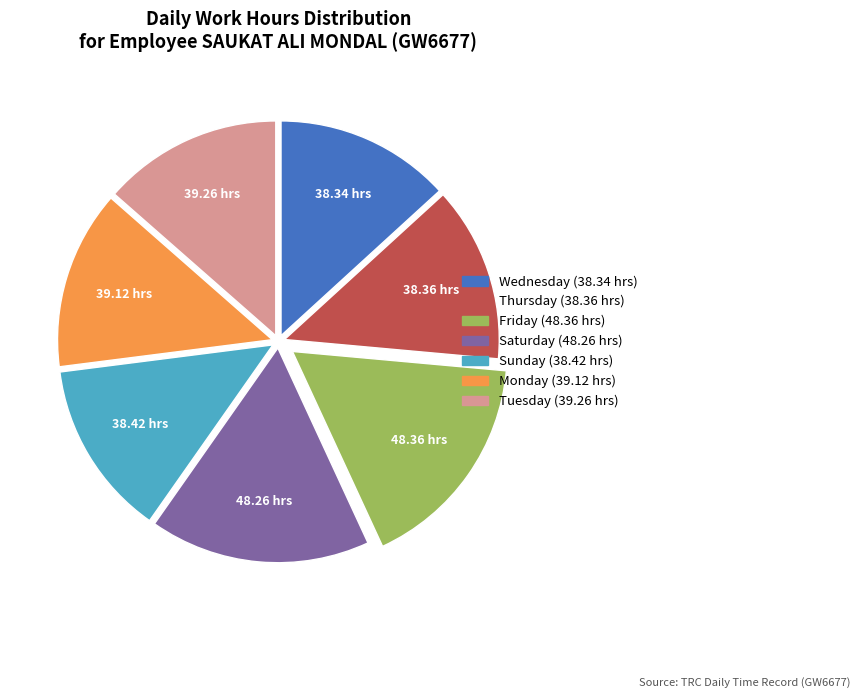

Is there a majority slice in this chart?

No